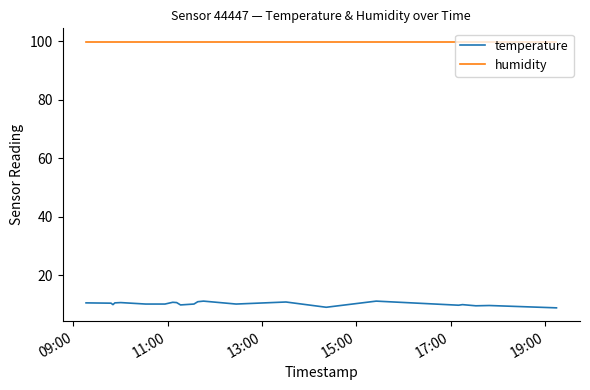

True or false: humidity and temperature cross at least once.

False